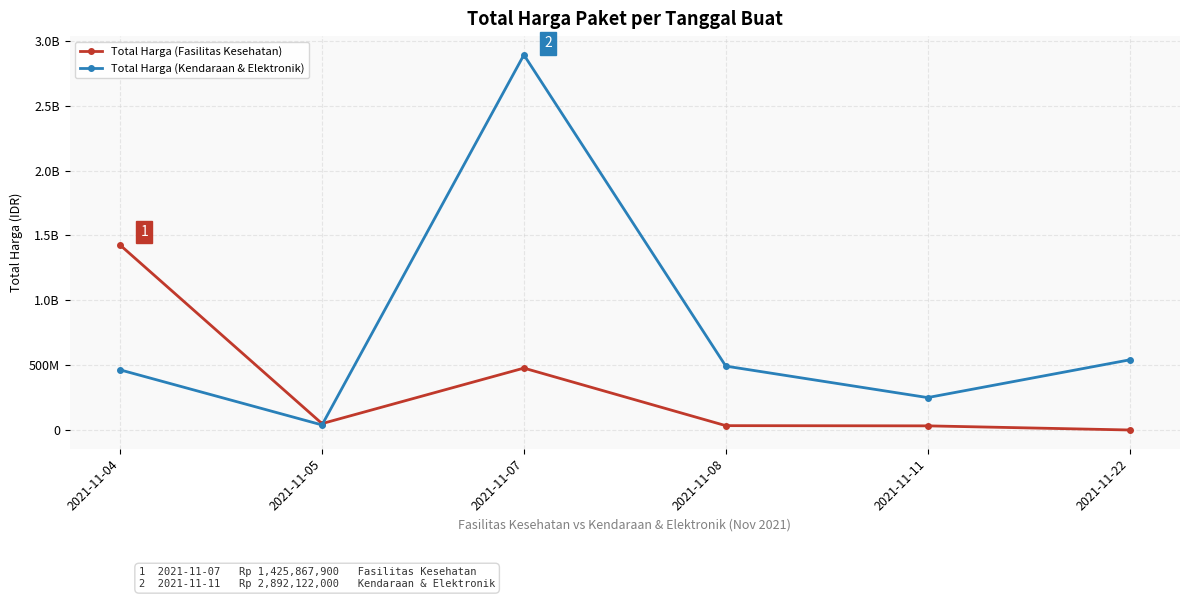

What is the value of the Total Harga (Fasilitas Kesehatan) point at the 3rd from the left?

477600000